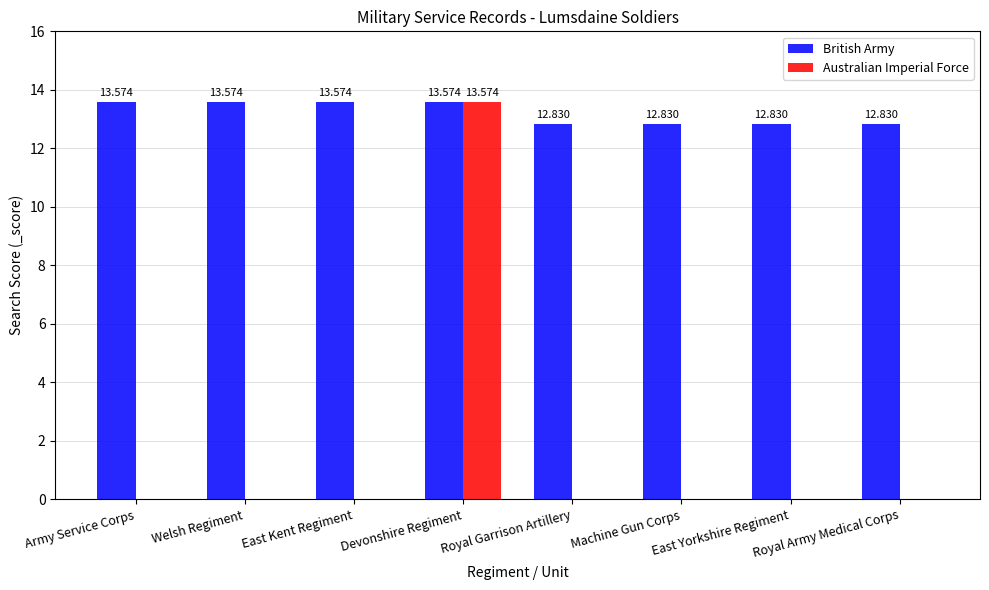

Is the value of Australian Imperial Force at Royal Army Medical Corps greater than the value of British Army at Welsh Regiment?

No